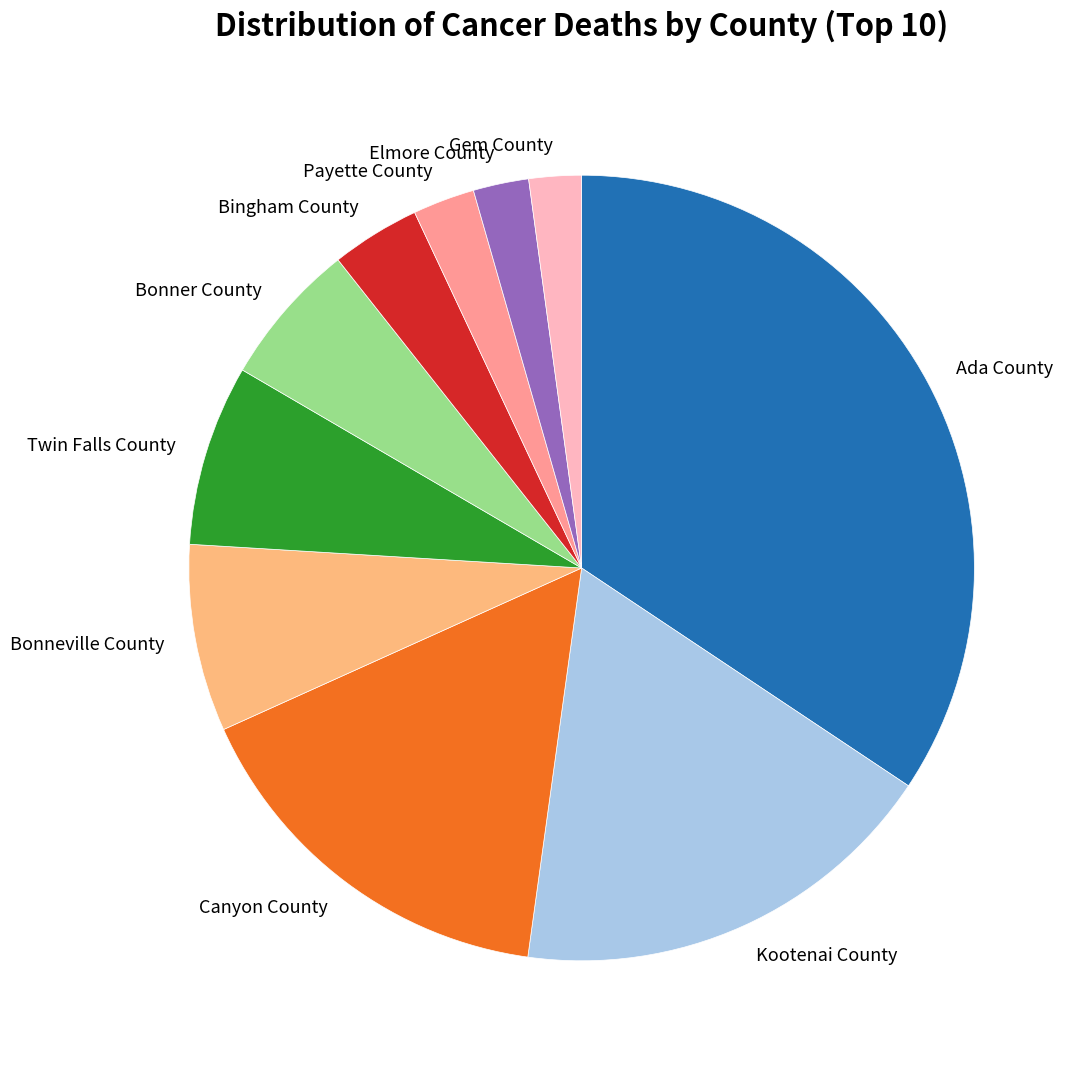

Is there a majority slice in this chart?

No